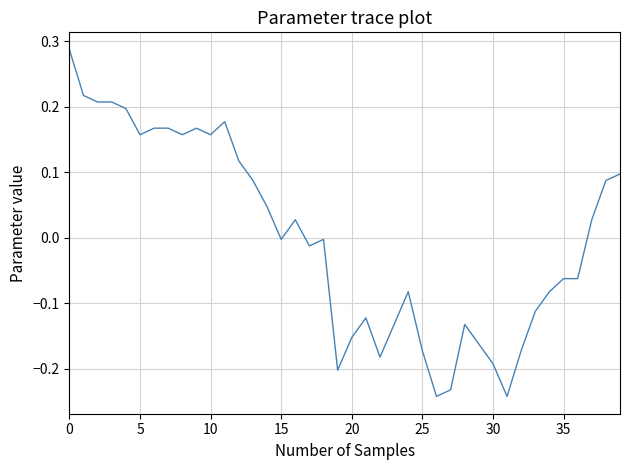

What is the difference between the maximum and minimum values?

0.5